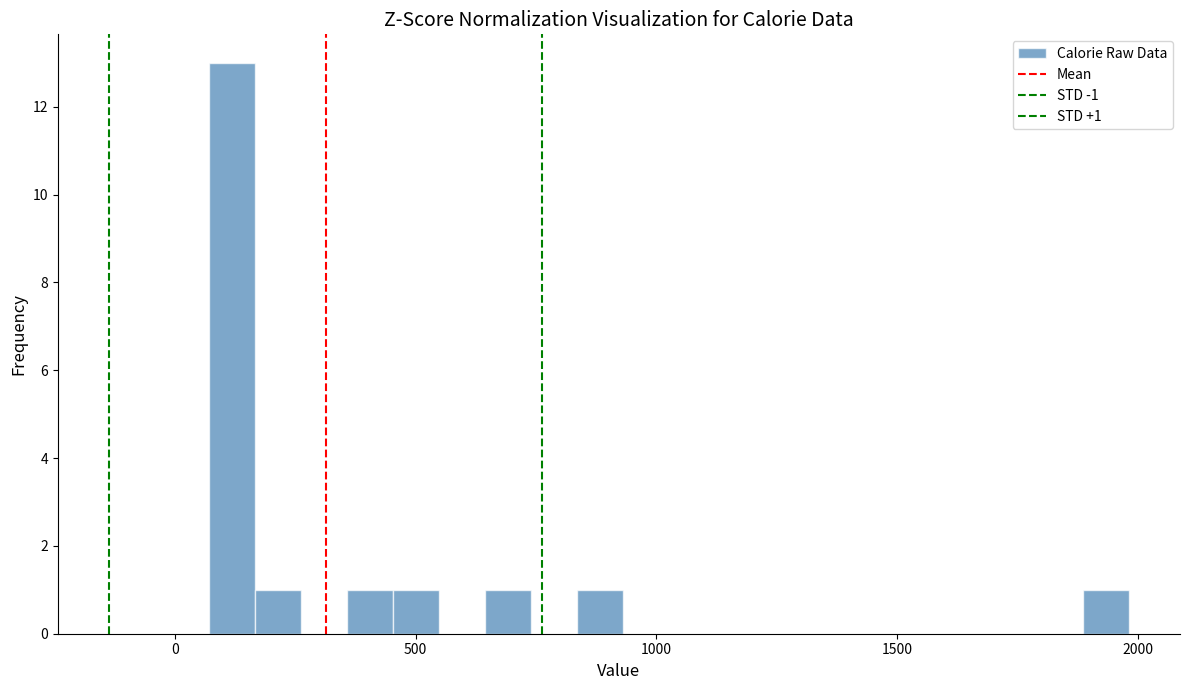

Read against the x-axis, roughly where is the centre of the tallest bar?

100